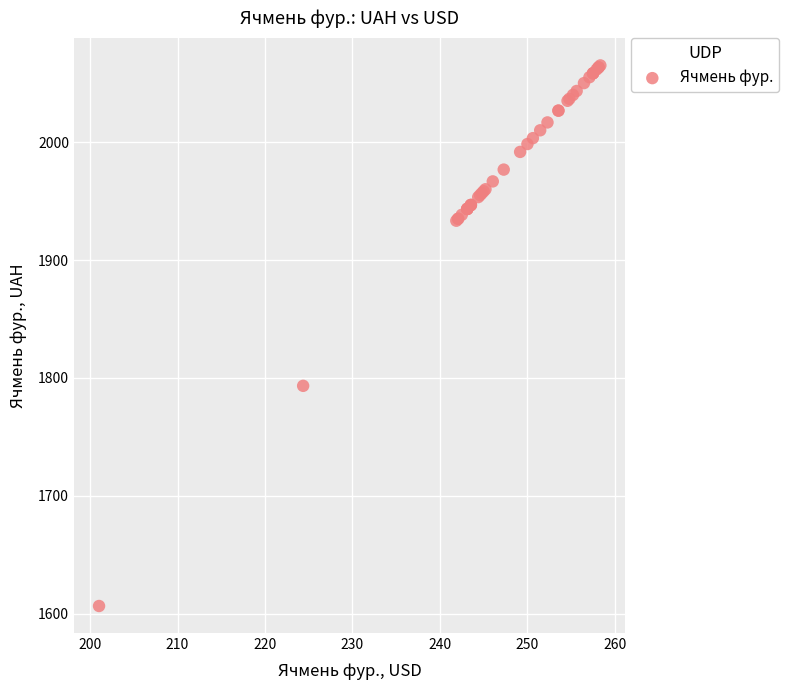

What Y value in the scatter plot is closest to 1835?

1793.3